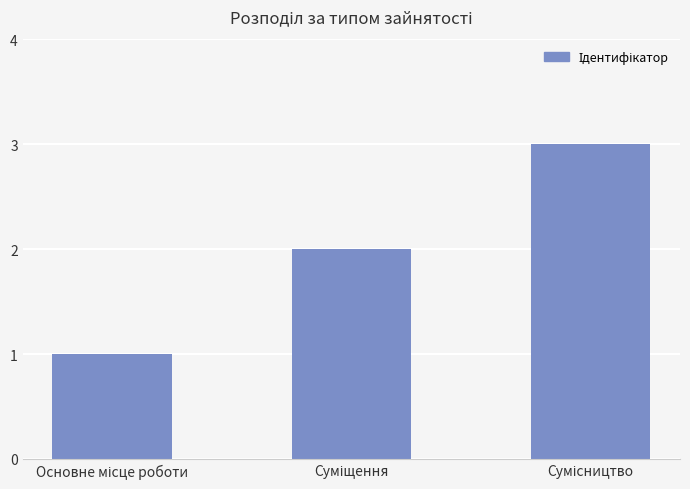

What is the sum of all values?

6